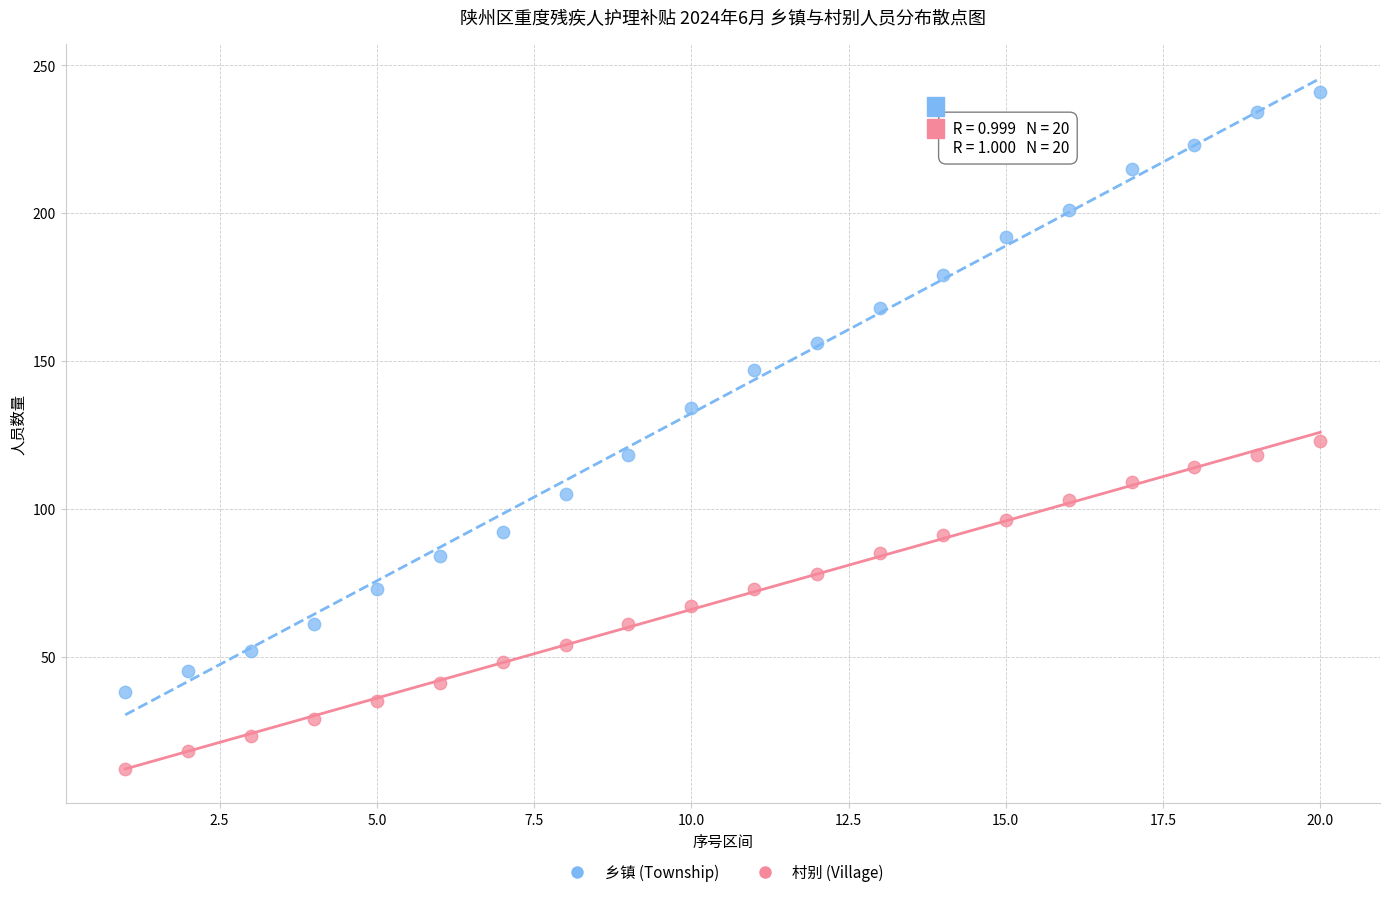

Which series reaches the maximum Y coordinate?

乡镇 (Township)